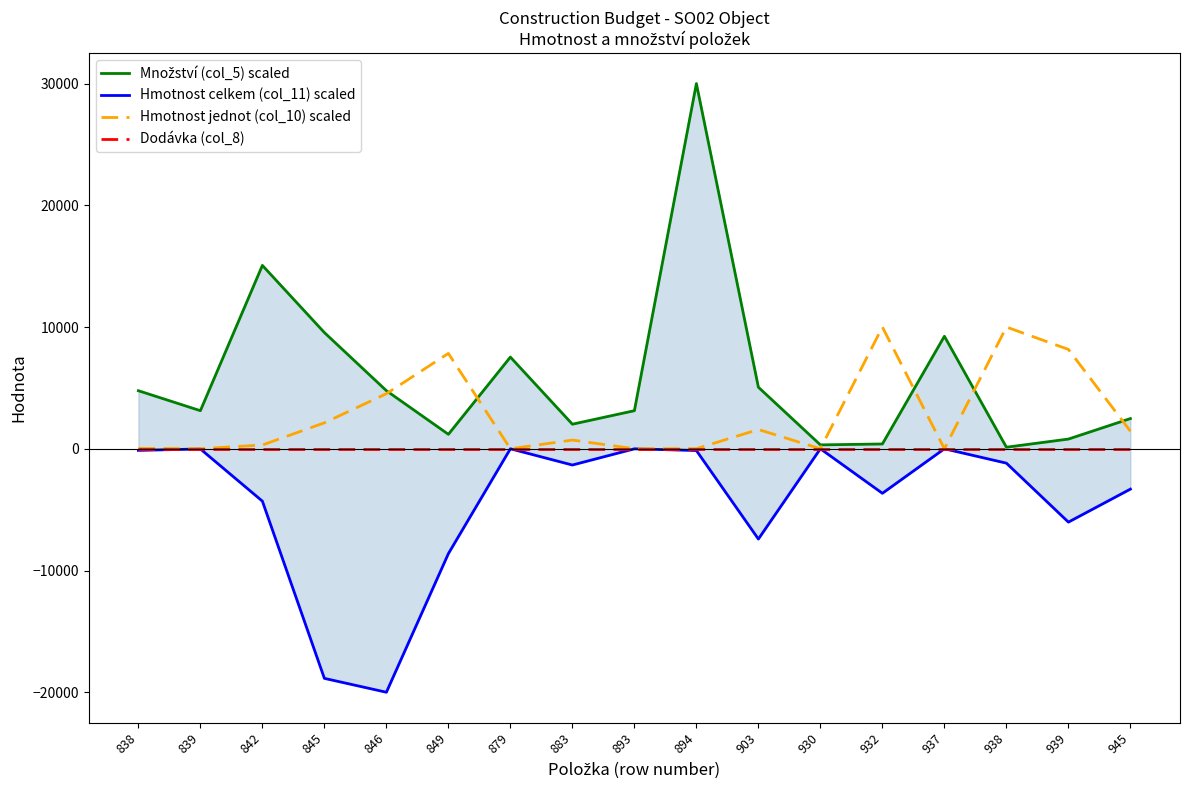

What is the greatest value displayed?

30000.0